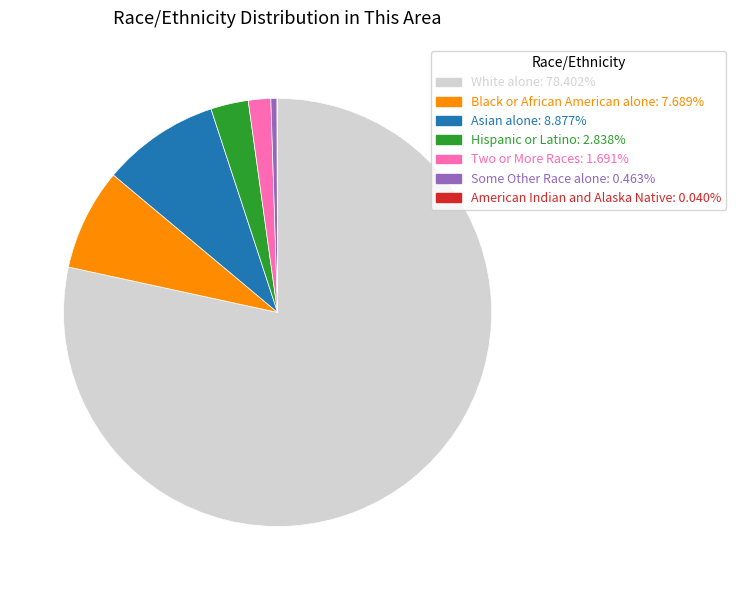

Do Some Other Race alone: 0.463% and White alone: 78.402% together represent more than half of the pie?

Yes